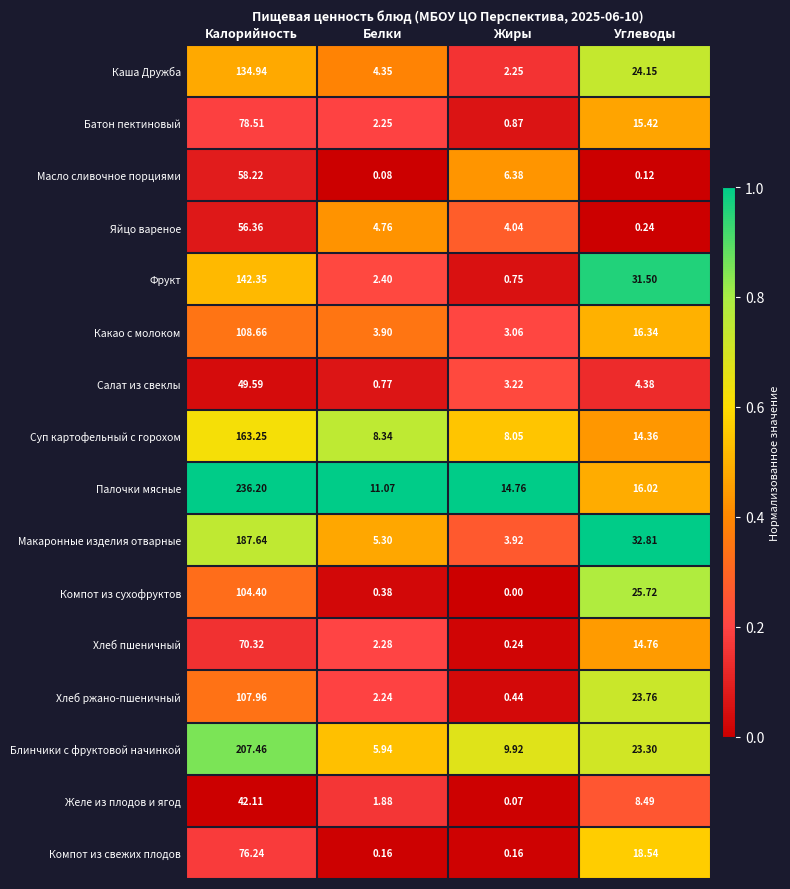

Between Жиры and Углеводы, which series saw the biggest shift?

Фрукт